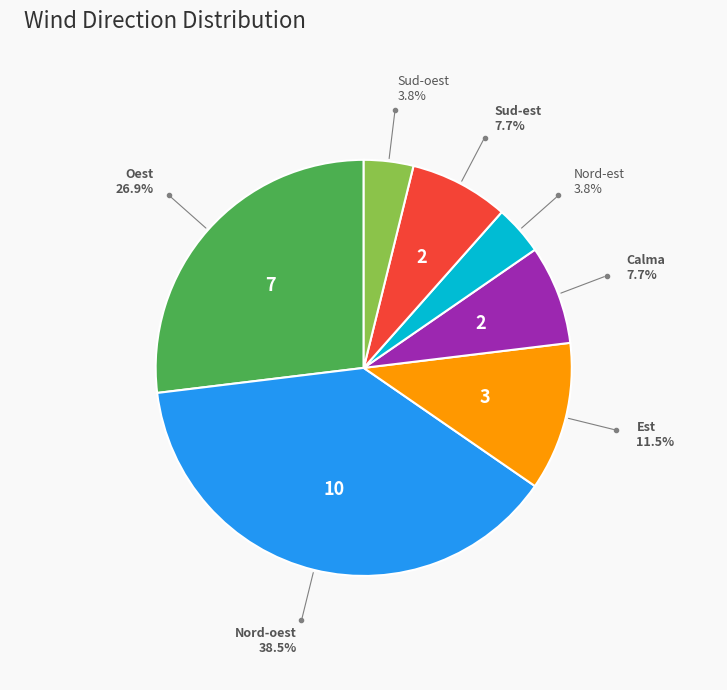

Count the number of slices in the pie.

7